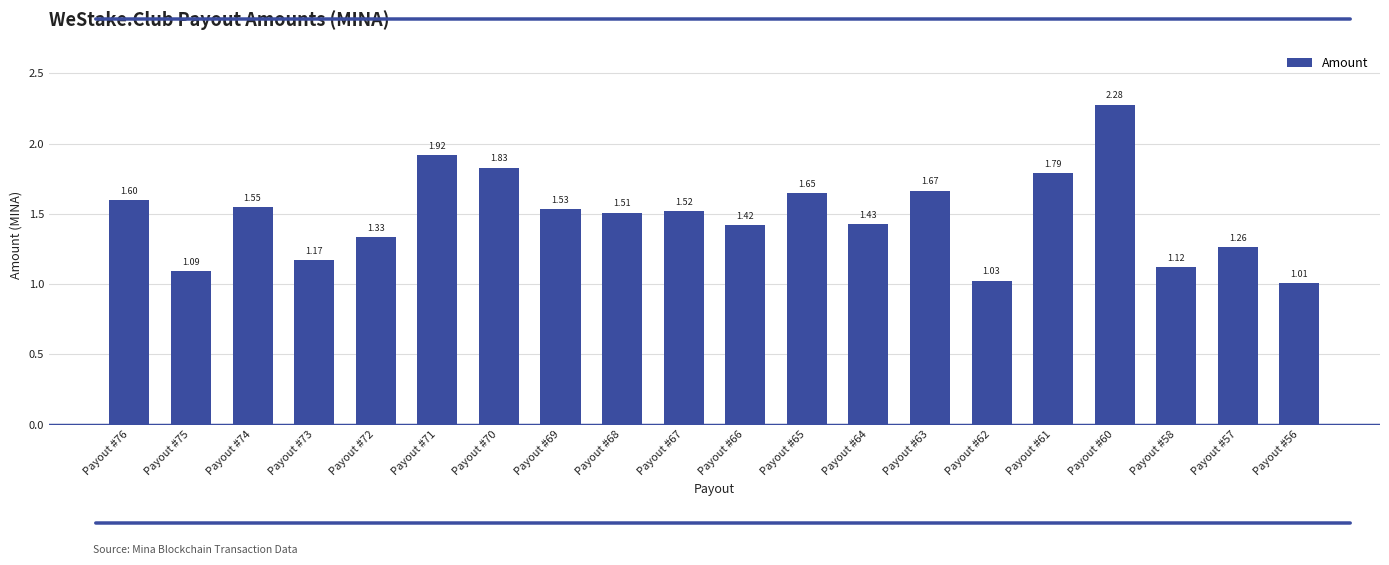

What is the sum of all values?

29.7